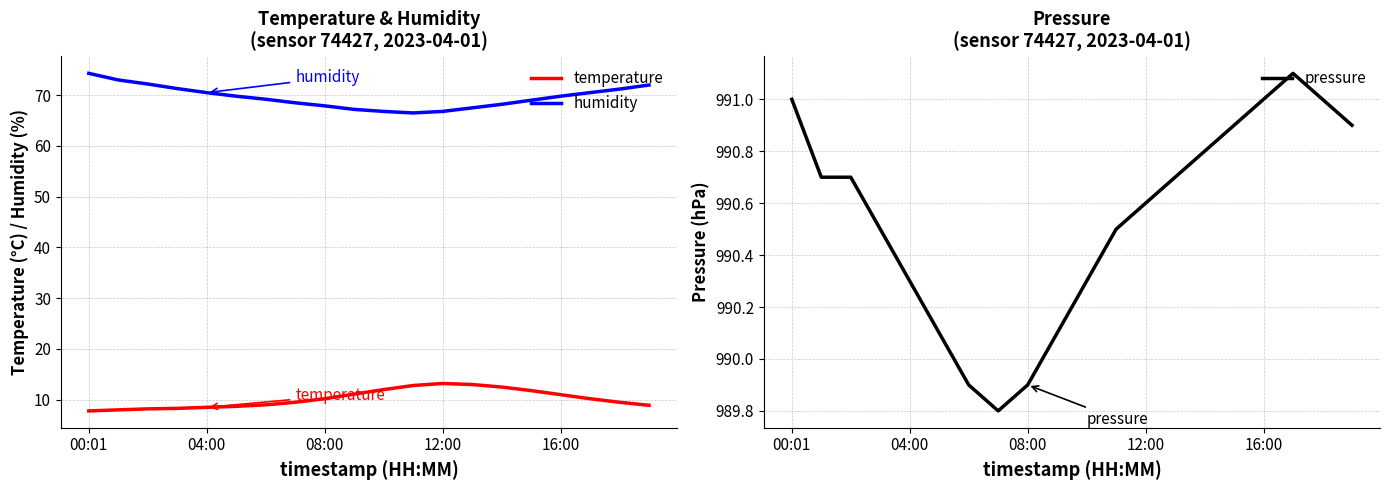

True or false: temperature and humidity intersect in this chart.

False